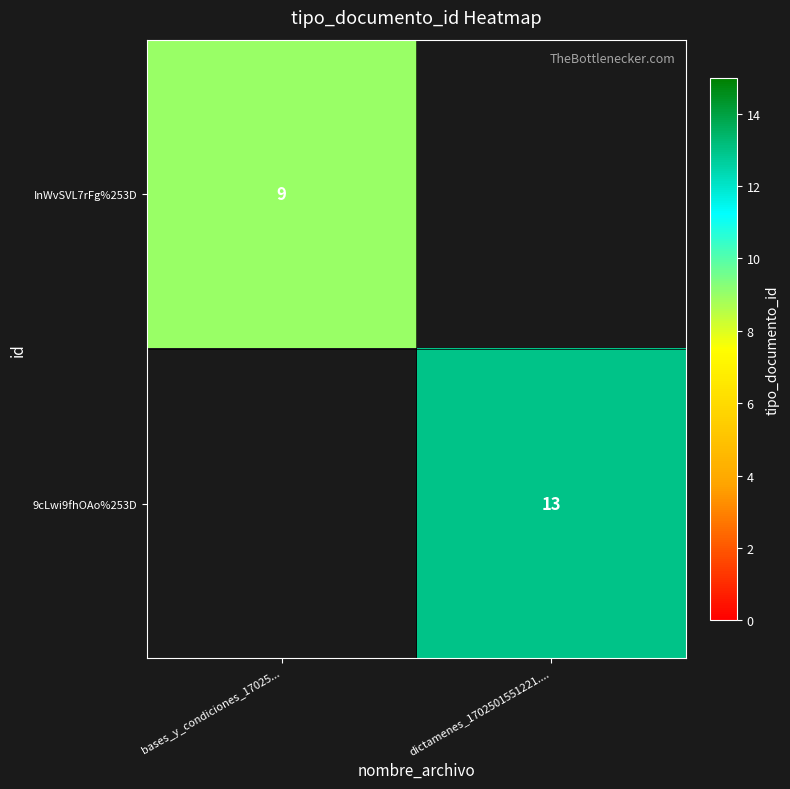

The 9cLwi9fhOAo%253D series shows 13 at dictamenes_1702501551221..... True or false?

True